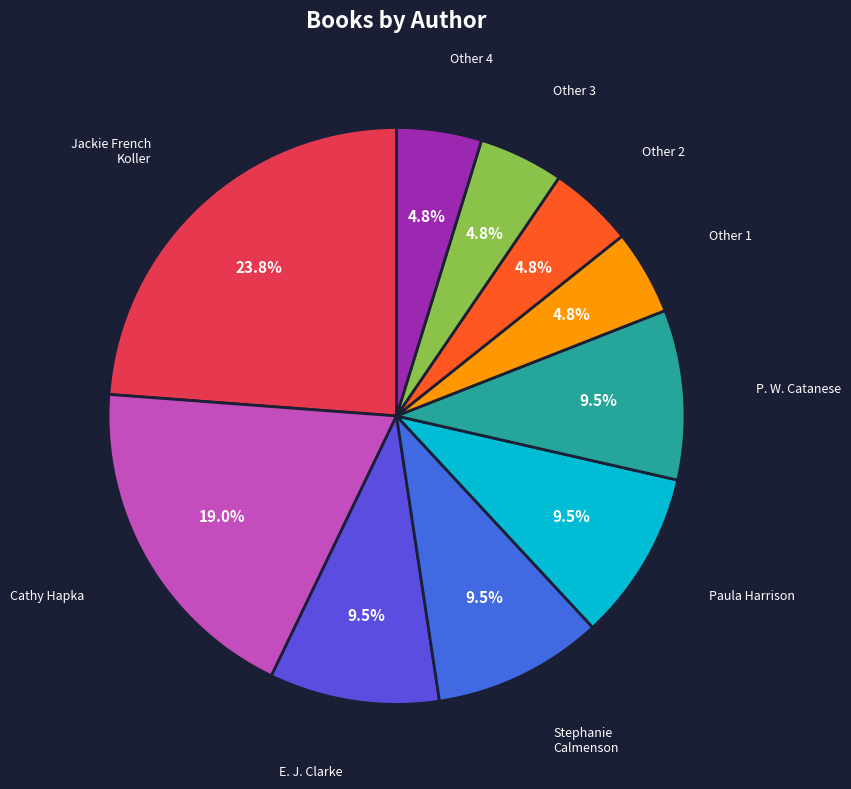

Which slice is the smallest?

Other Author 2